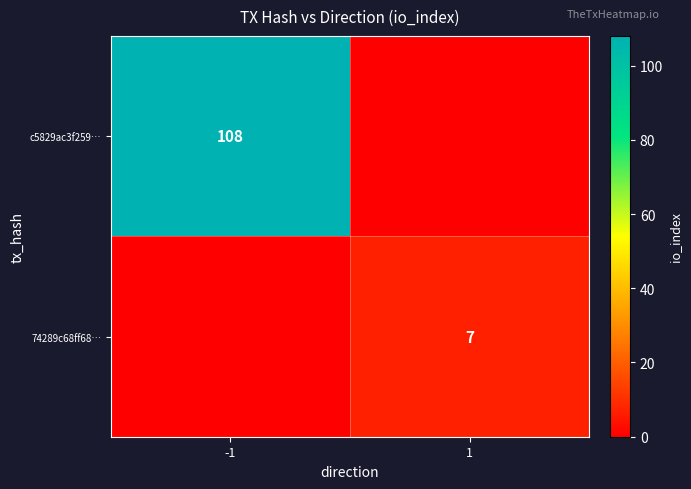

True or false: c5829ac3f259… has a value of 108 at -1.

True